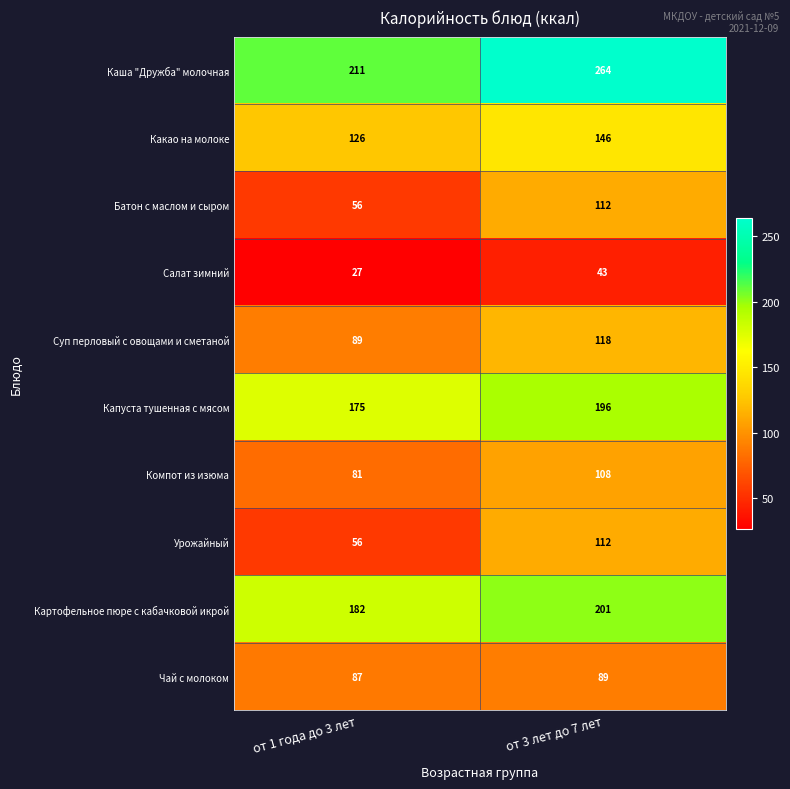

What is the spread (max minus min) of values at от 1 года до 3 лет?

184